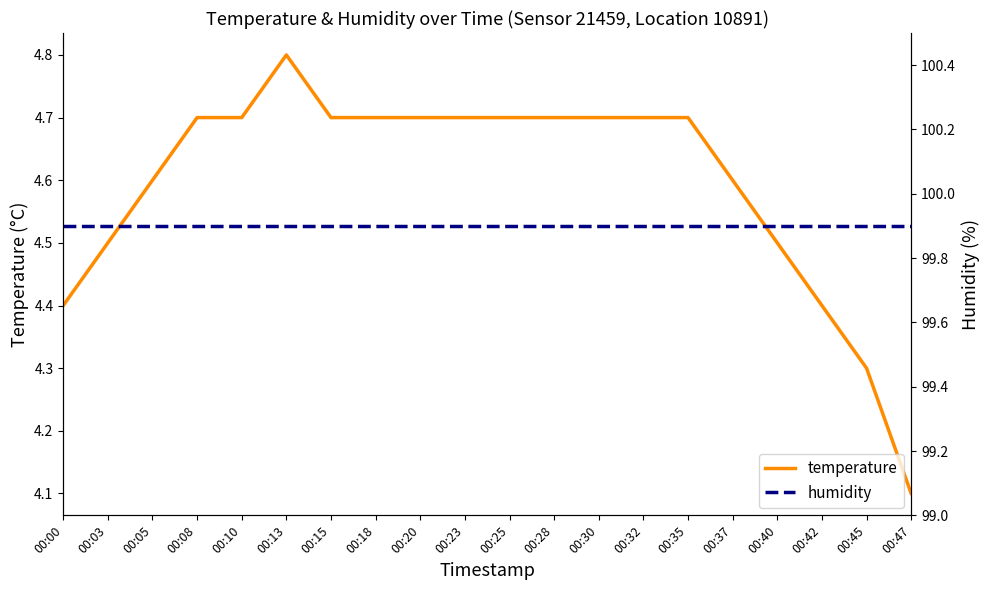

How many temperature values are between 4 and 5?

20